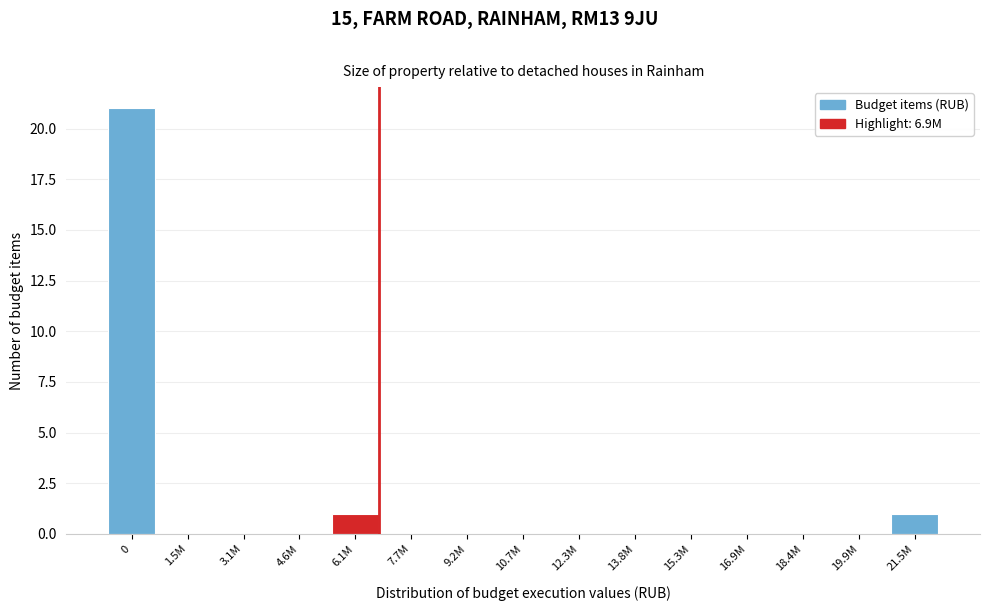

Reading left to right, extract all data points from this chart.

0=21	1.5M=0	3.1M=0	4.6M=0	6.1M=1	7.7M=0	9.2M=0	10.7M=0	12.3M=0	13.8M=0	15.3M=0	16.9M=0	18.4M=0	19.9M=0	21.5M=1